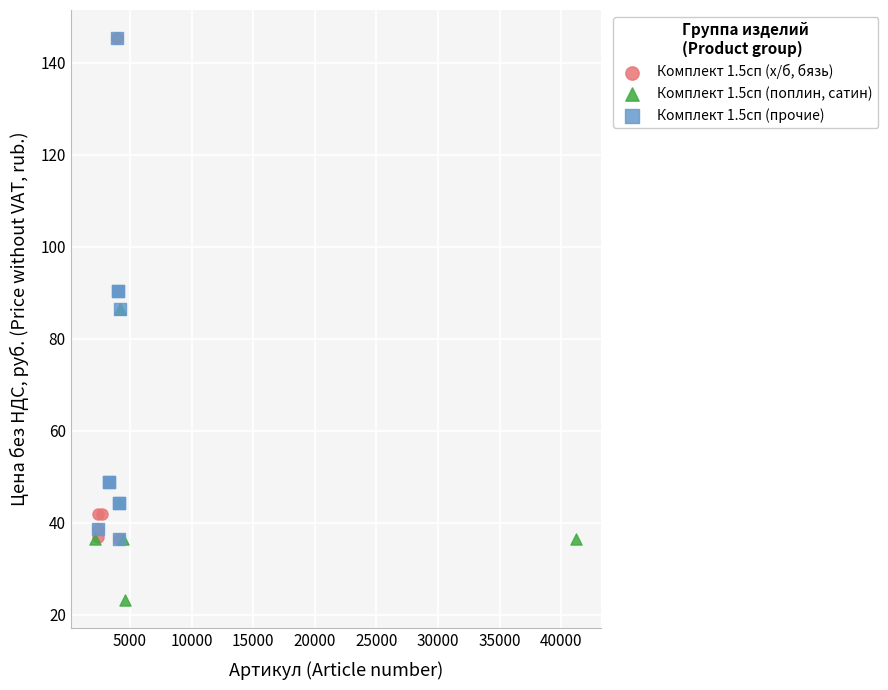

Which series reaches the minimum Y coordinate?

Комплект 1.5сп (поплин, сатин)